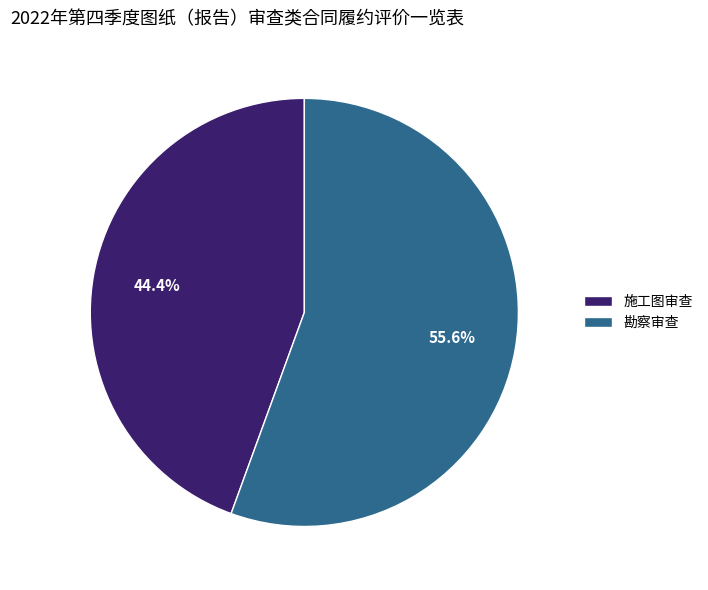

To the nearest percent, what is the average slice percentage?

50%